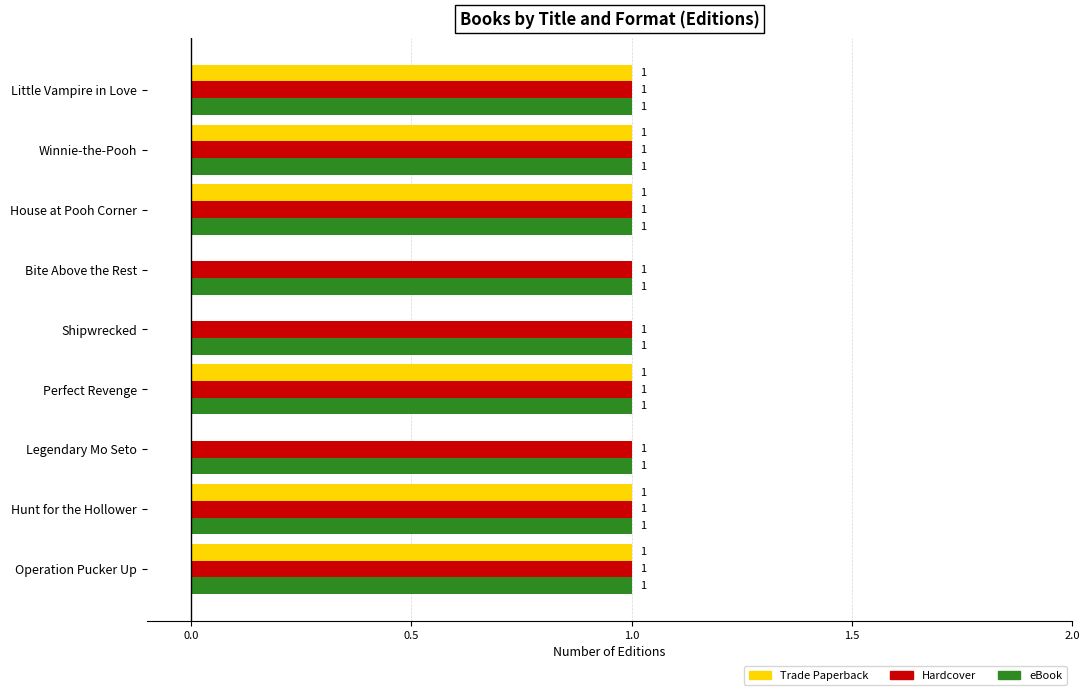

What is the sum of all eBook values?

9